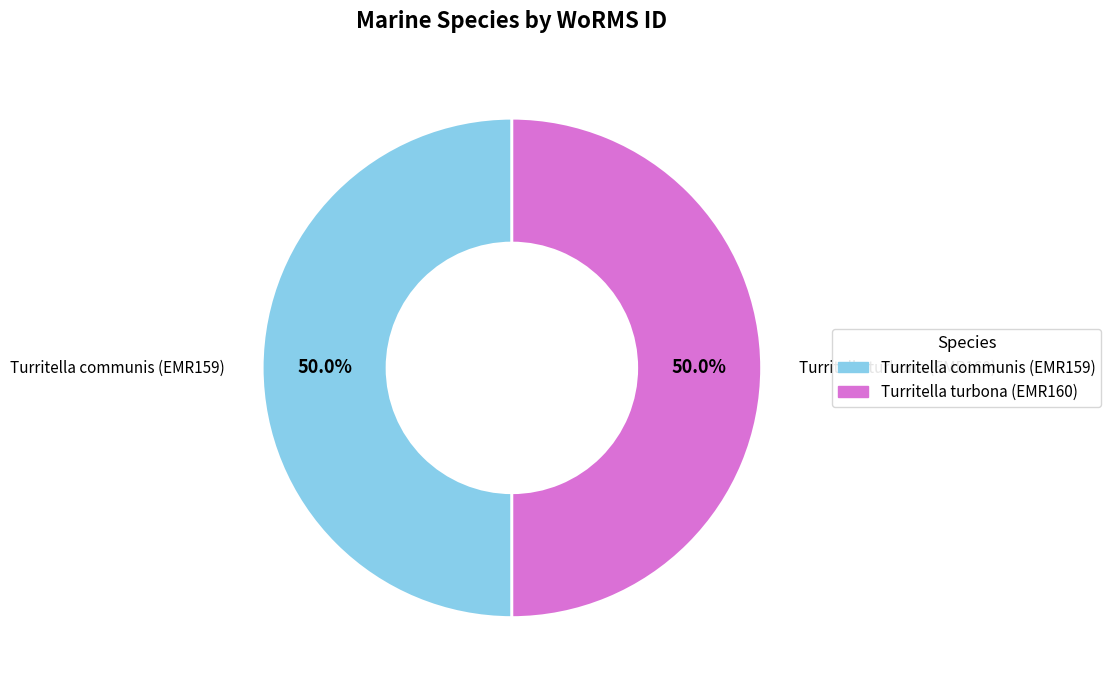

What is the ratio of the value at Turritella turbona (EMR160) to the value at Turritella communis (EMR159)?

1.0